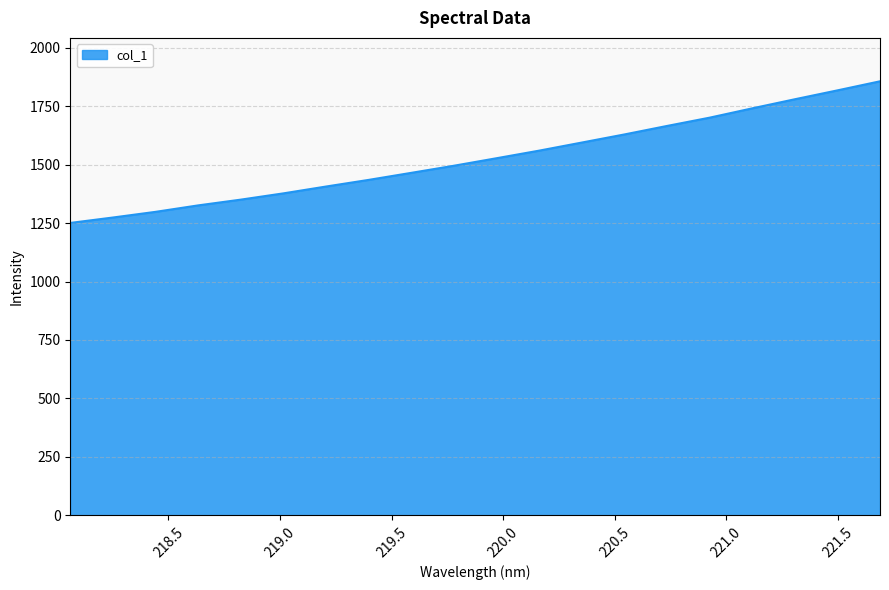

What is the maximum value shown in the chart?

1855.9